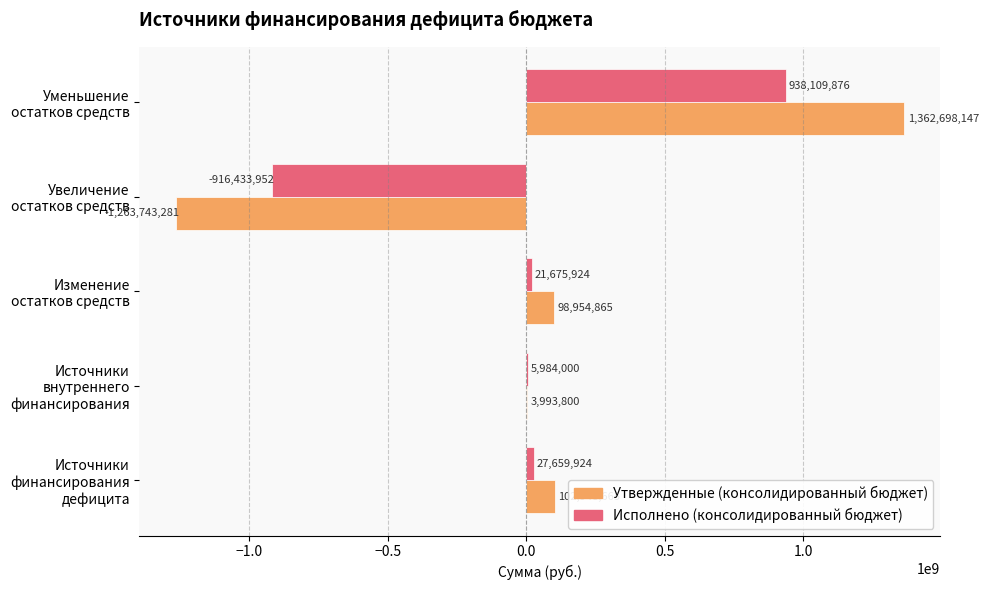

Which series has the largest total across all categories?

Утвержденные (консолидированный бюджет)